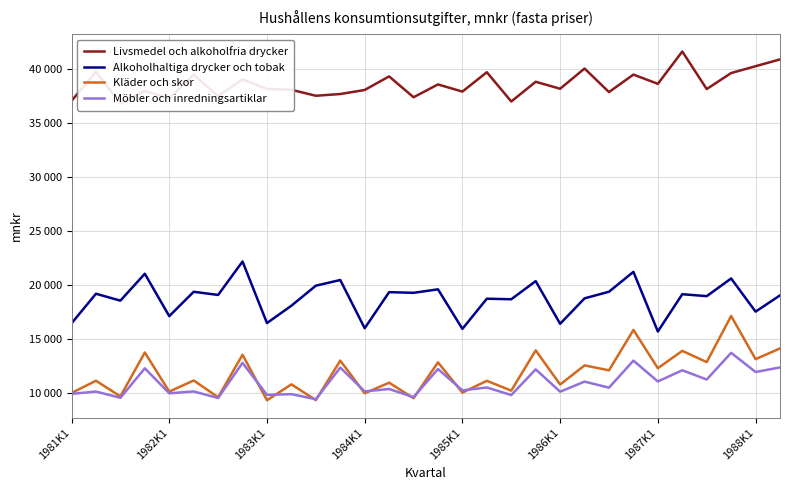

What is the value of the Möbler och inredningsartiklar point at the 4th from the left?

12274